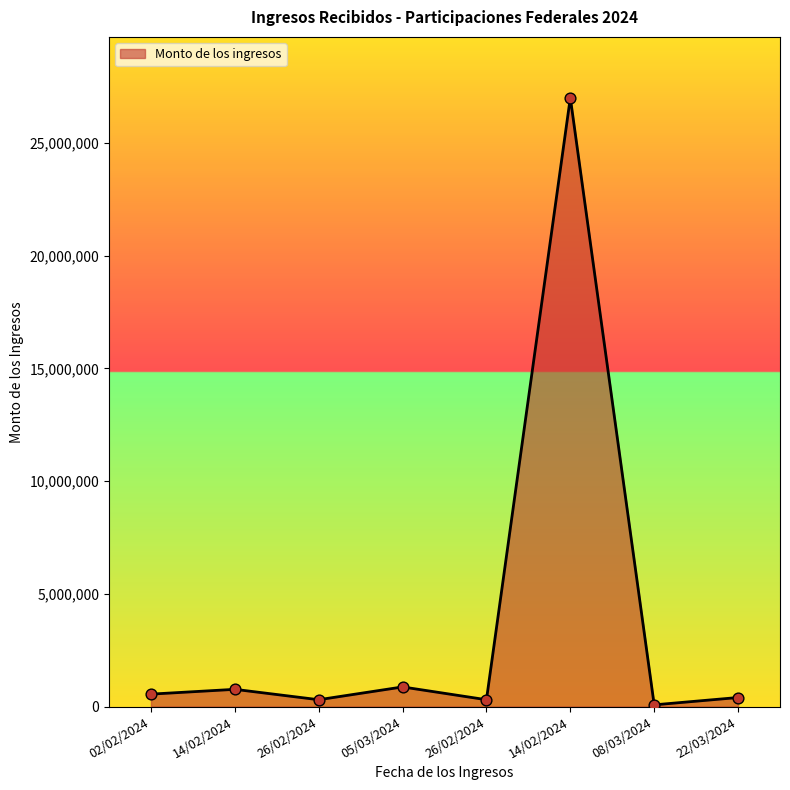

What is the change in value from 14/02/2024 to 26/02/2024?

-460929.0